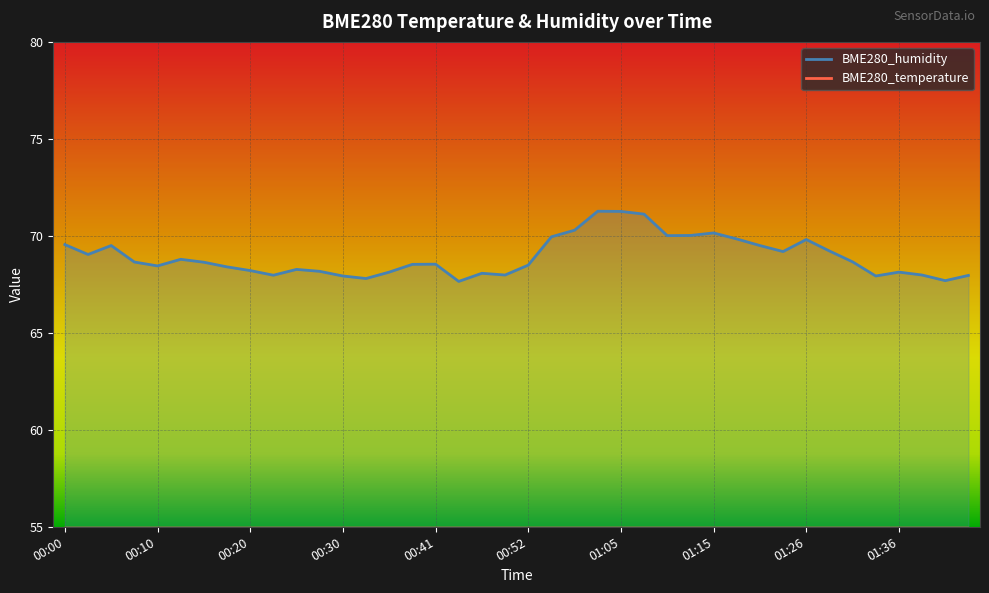

Which series has the largest total across all categories?

BME280_humidity